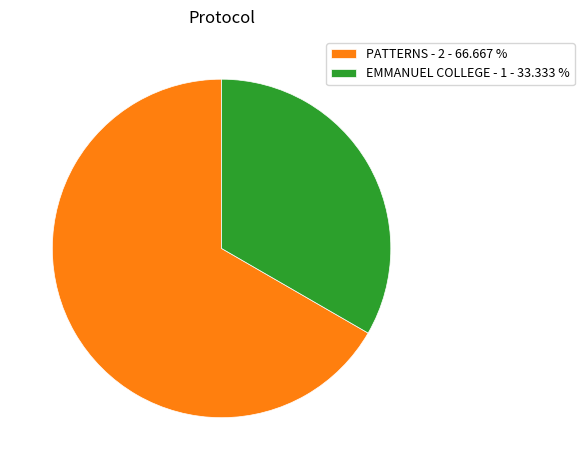

Count the number of slices in the pie.

2